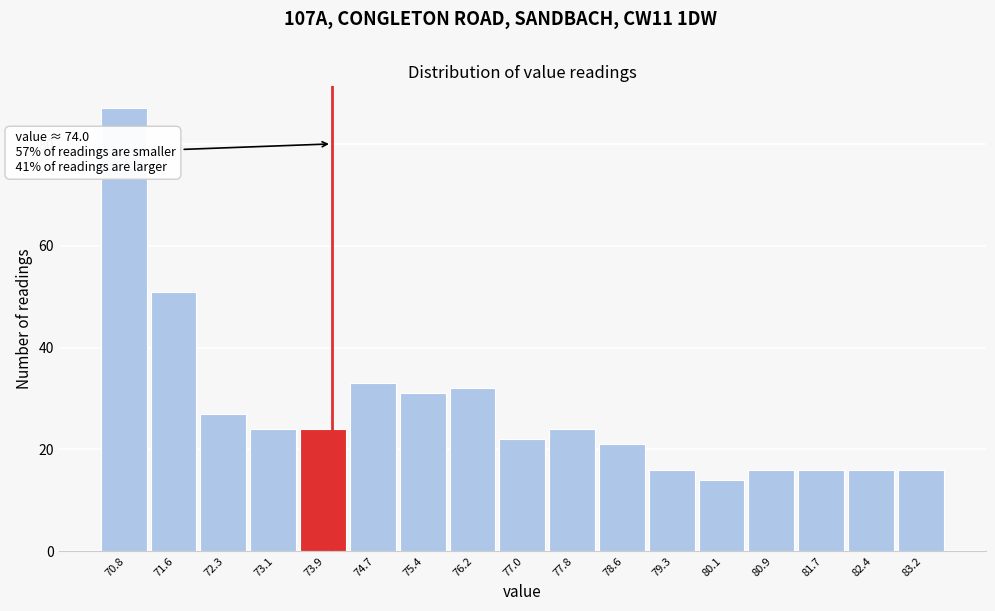

Over which range of the x-axis is the bar tallest?

70.4 to 71.2